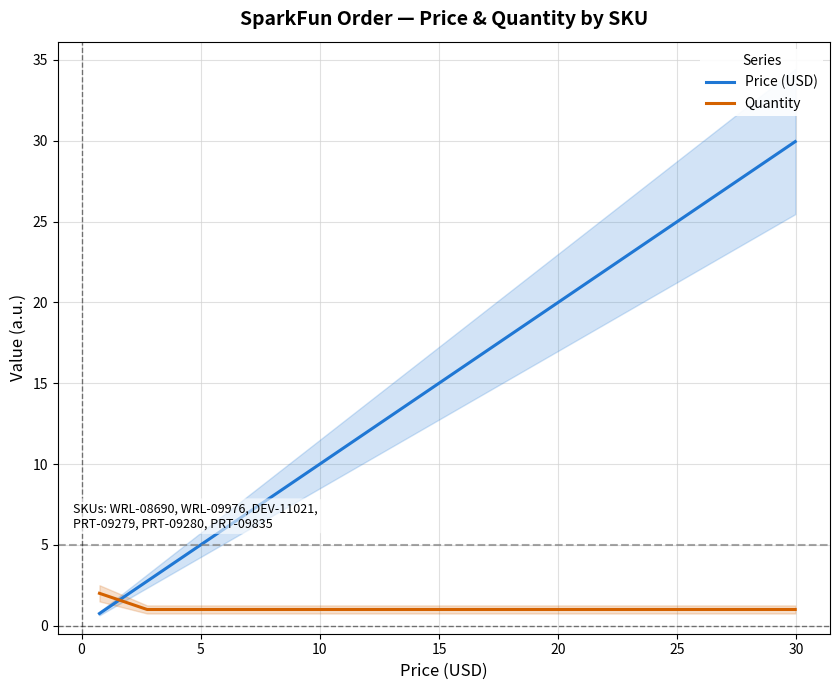

True or false: Price (USD) has more than 2 points higher than both neighbors.

False